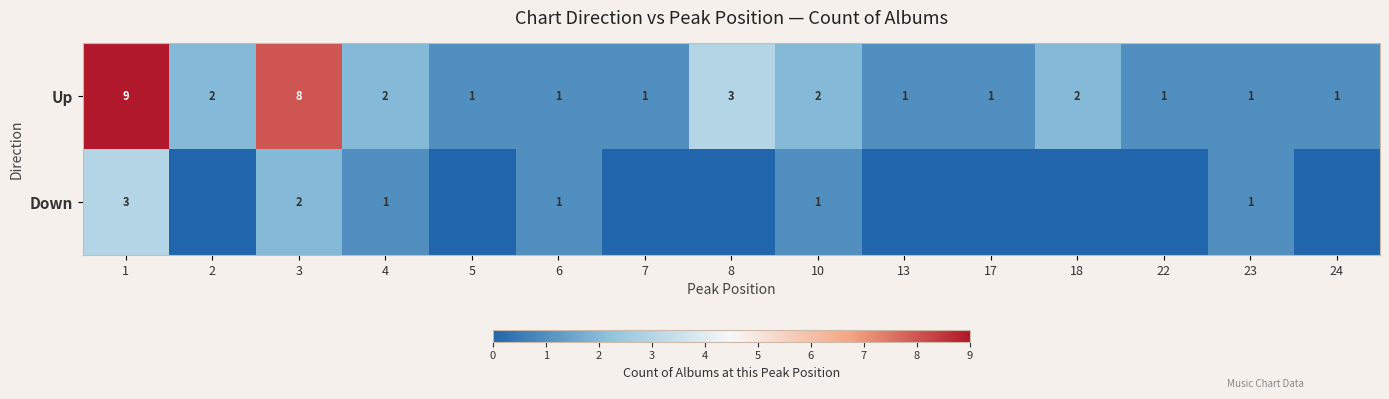

What is the total value across all series at 6?

2